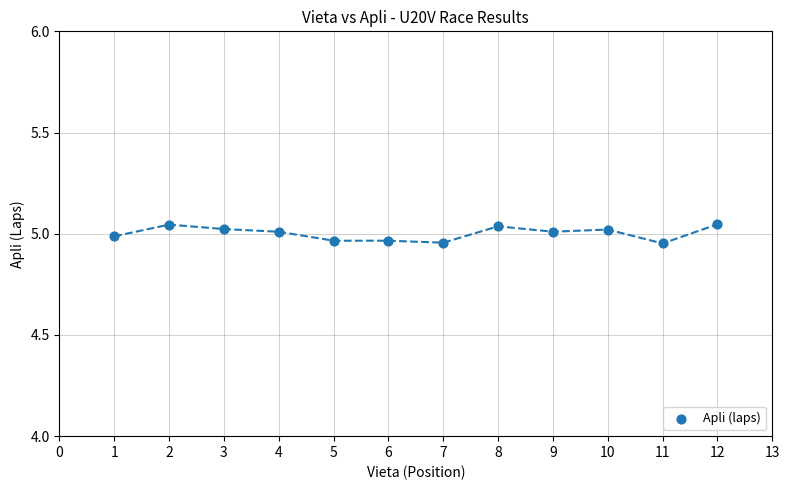

What is the average X value?

6.5